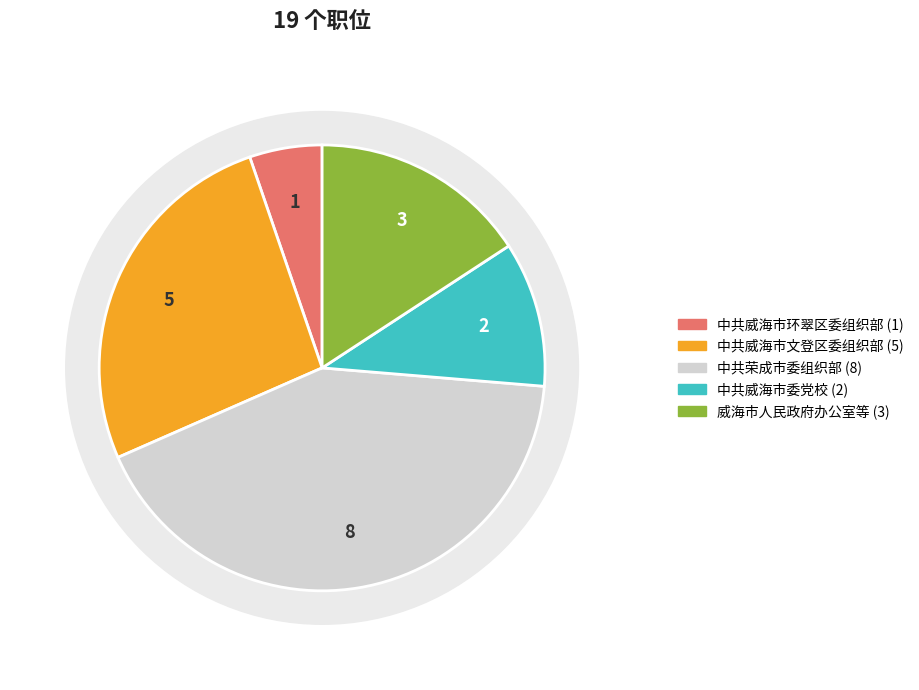

Does any single category account for the majority?

No